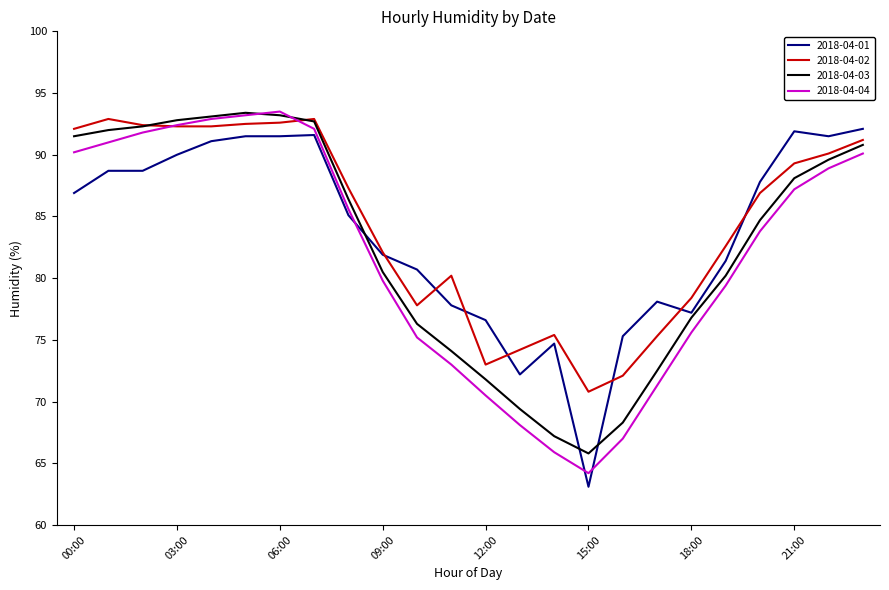

What is the lowest value of the 2018-04-03 series?

65.8